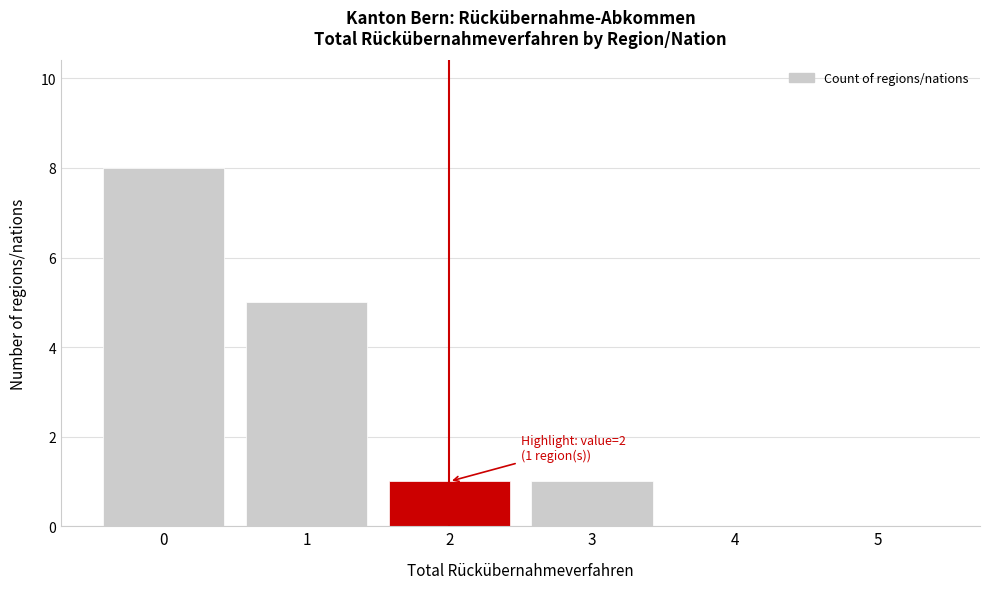

Which range on the x-axis has the tallest bar?

-0.5 to 0.5